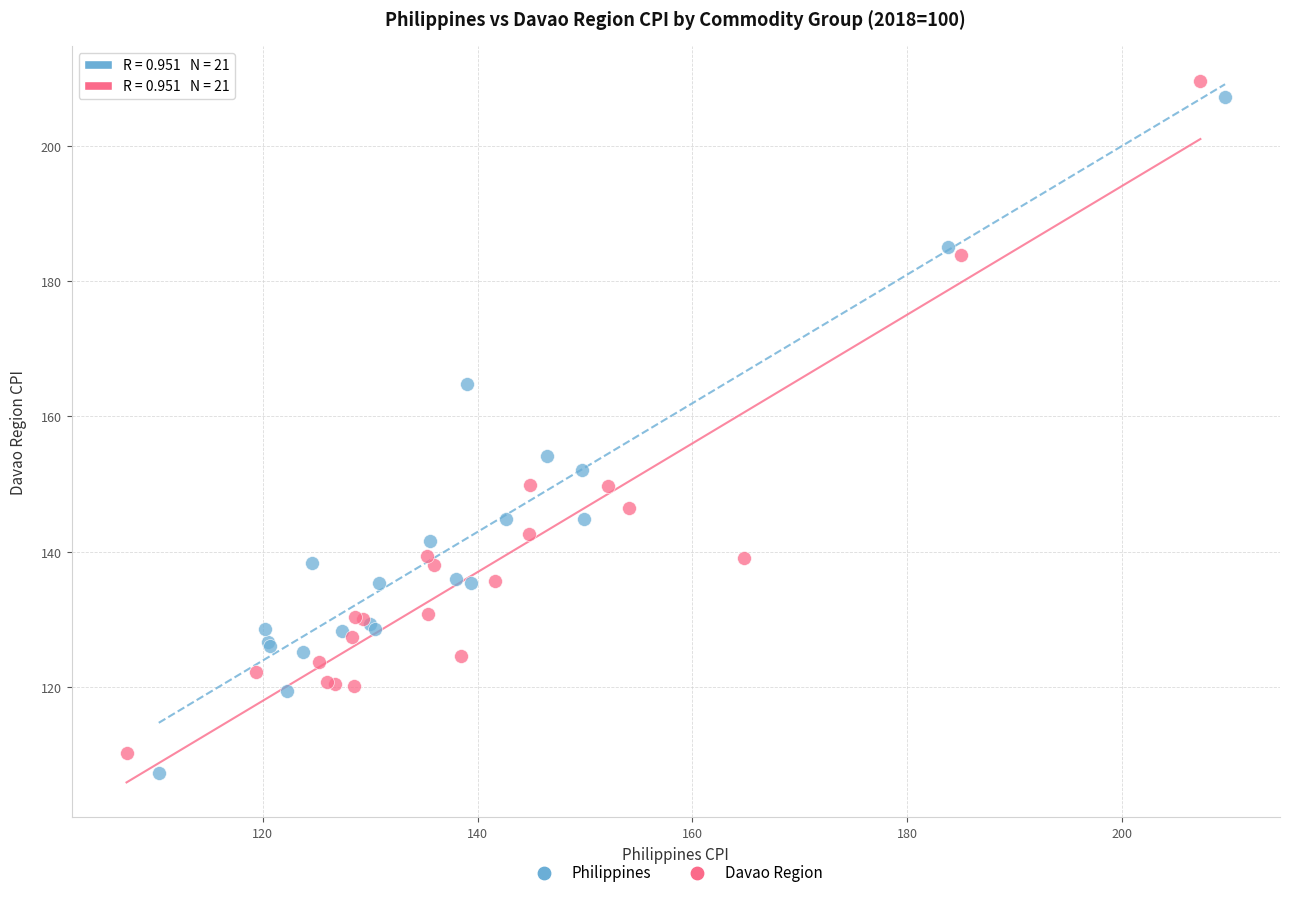

Which series has the widest spread of Y values?

Philippines